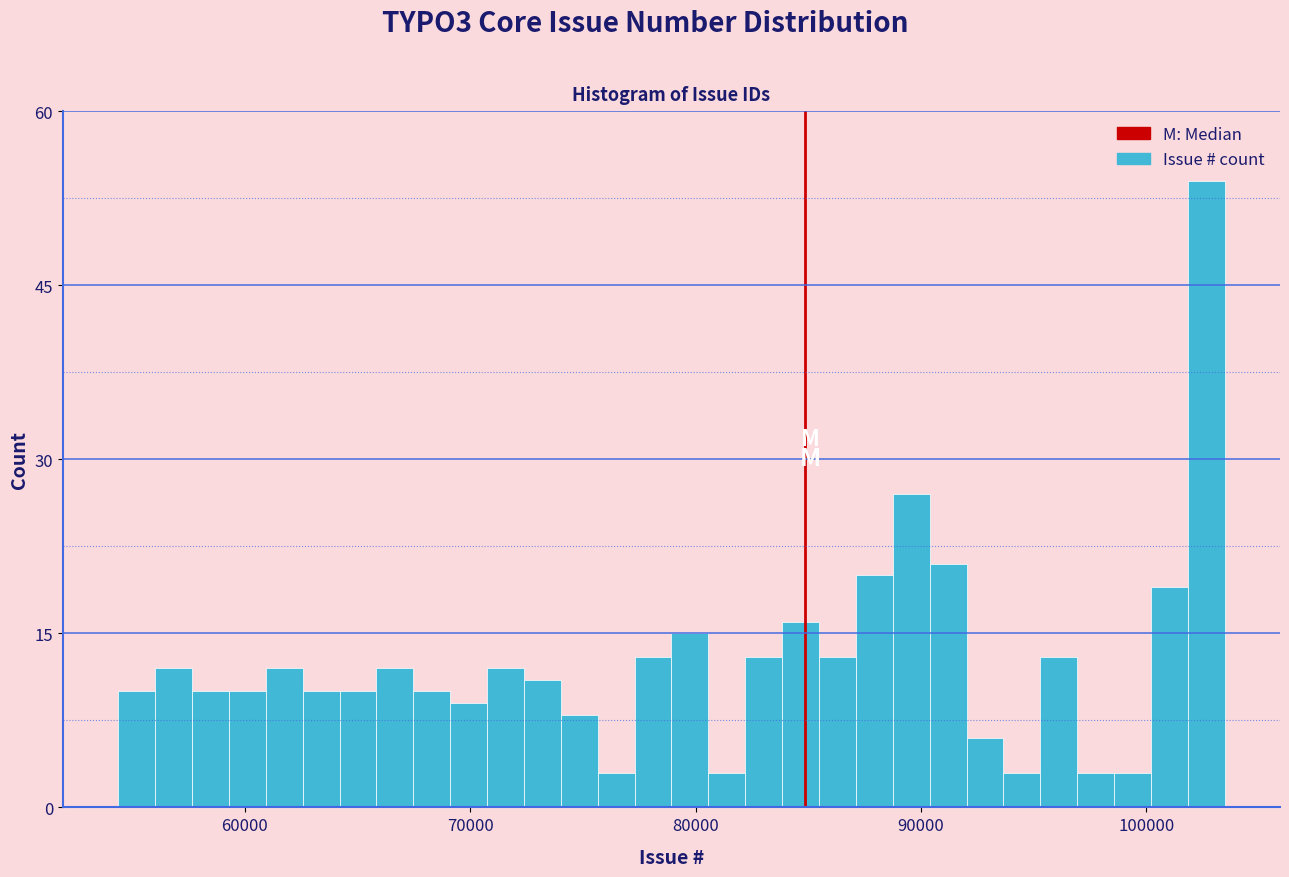

Read against the x-axis, roughly where is the centre of the tallest bar?

103000